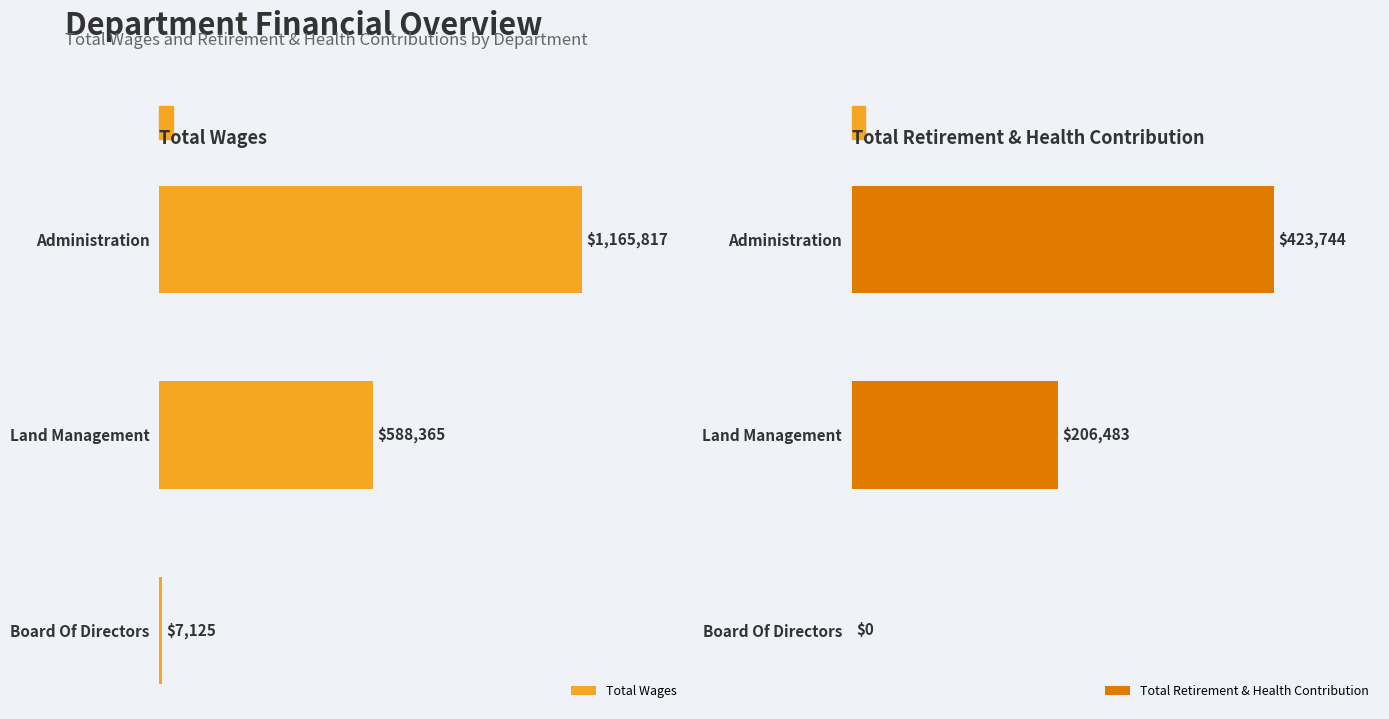

The value of Total Wages at Administration is 649606. True or false?

False